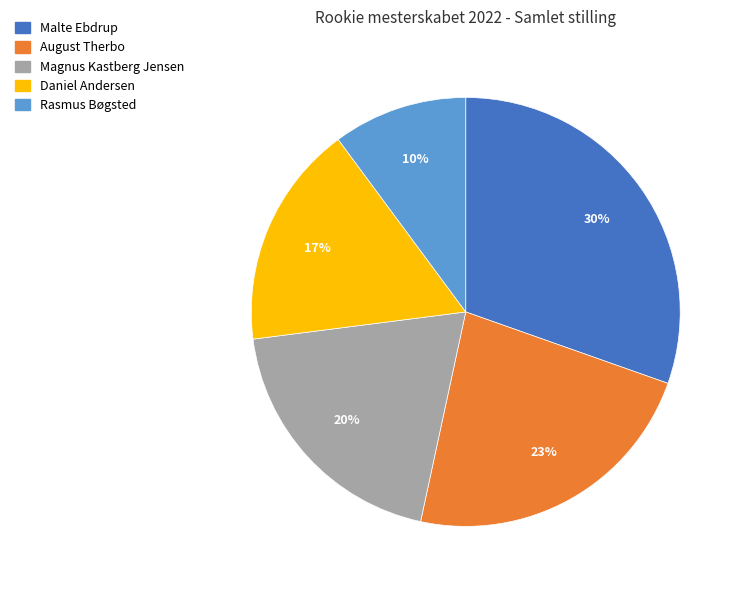

The Malte Ebdrup slice represents 30% of the pie. True or false?

True